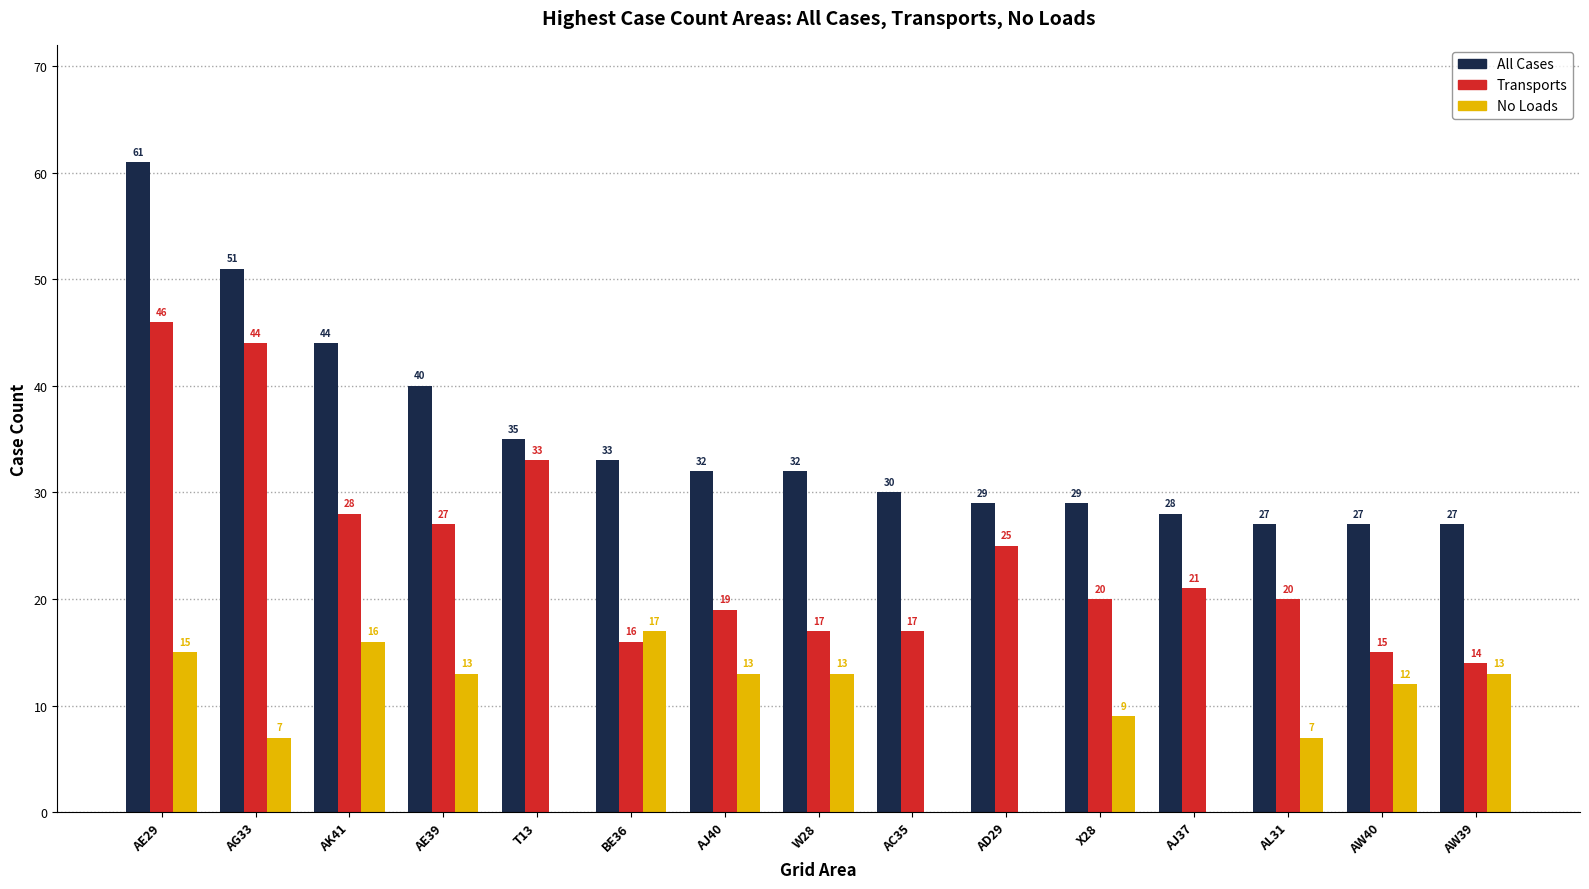

The value of All Cases at AK41 is 44. True or false?

True